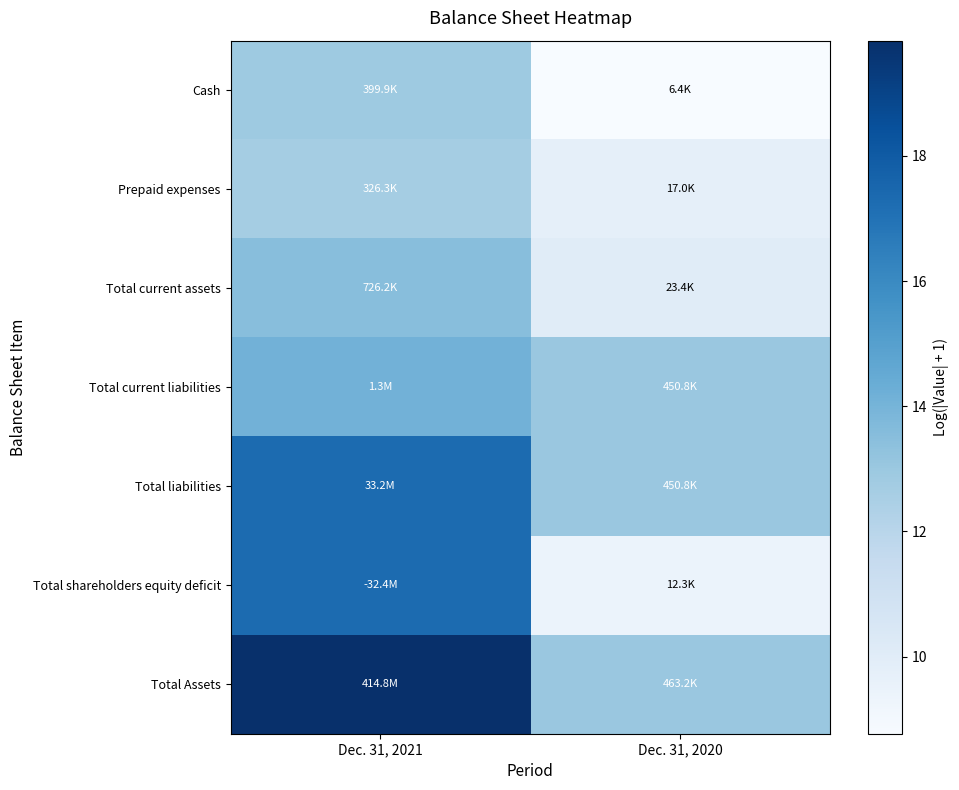

Reading left to right, what are all the values shown in this chart?

Cash: Dec. 31, 2021=12.9	Dec. 31, 2020=8.8
Prepaid expenses: Dec. 31, 2021=12.7	Dec. 31, 2020=9.7
Total current assets: Dec. 31, 2021=13.5	Dec. 31, 2020=10.1
Total current liabilities: Dec. 31, 2021=14.1	Dec. 31, 2020=13.0
Total liabilities: Dec. 31, 2021=17.3	Dec. 31, 2020=13.0
Total shareholders equity deficit: Dec. 31, 2021=17.3	Dec. 31, 2020=9.4
Total Assets: Dec. 31, 2021=19.8	Dec. 31, 2020=13.0